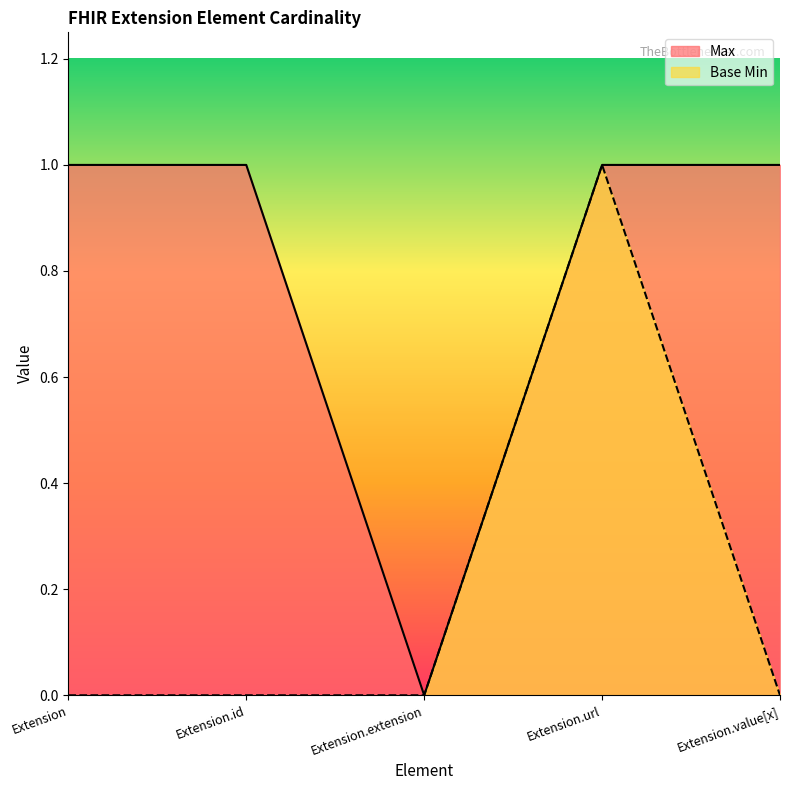

True or false: Base Min and Max intersect in this chart.

False